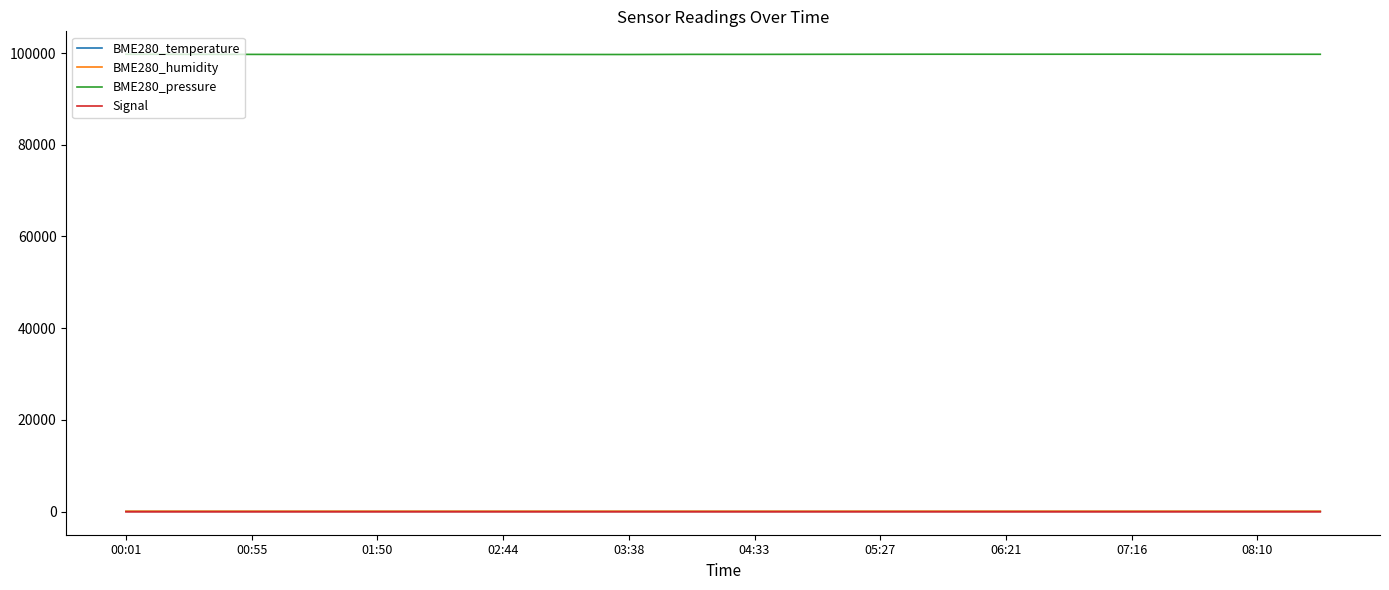

Which series has the largest total across all categories?

BME280_pressure